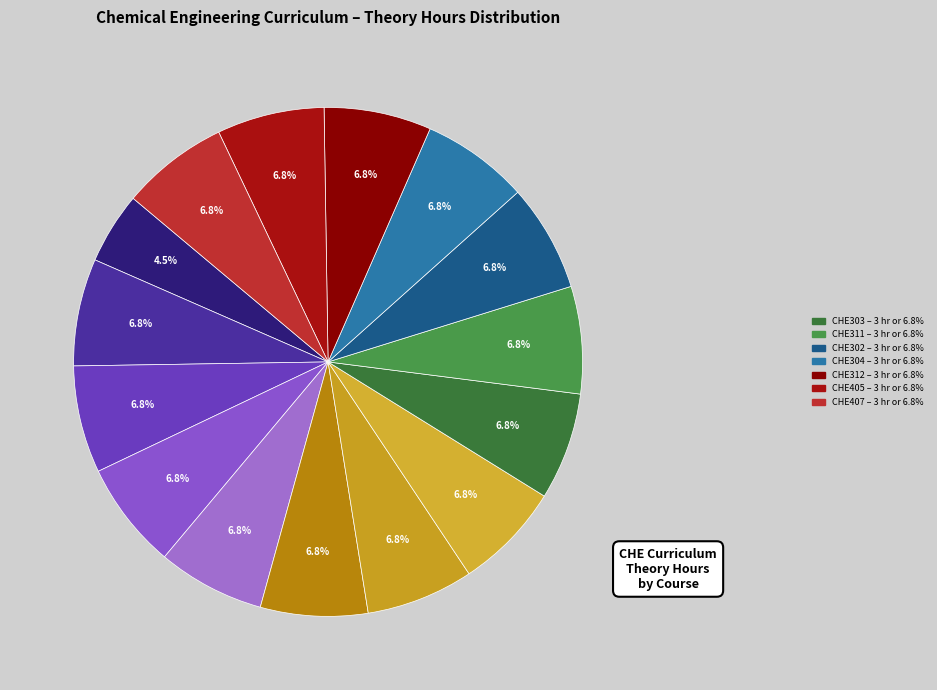

Count the number of slices in the pie.

15